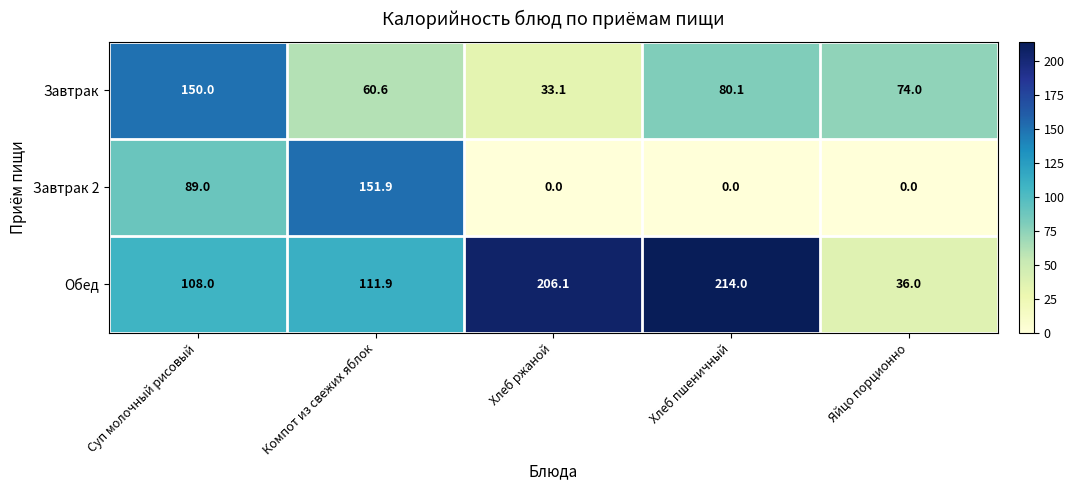

What is the difference between the maximum and minimum values in the Завтрак series?

116.9